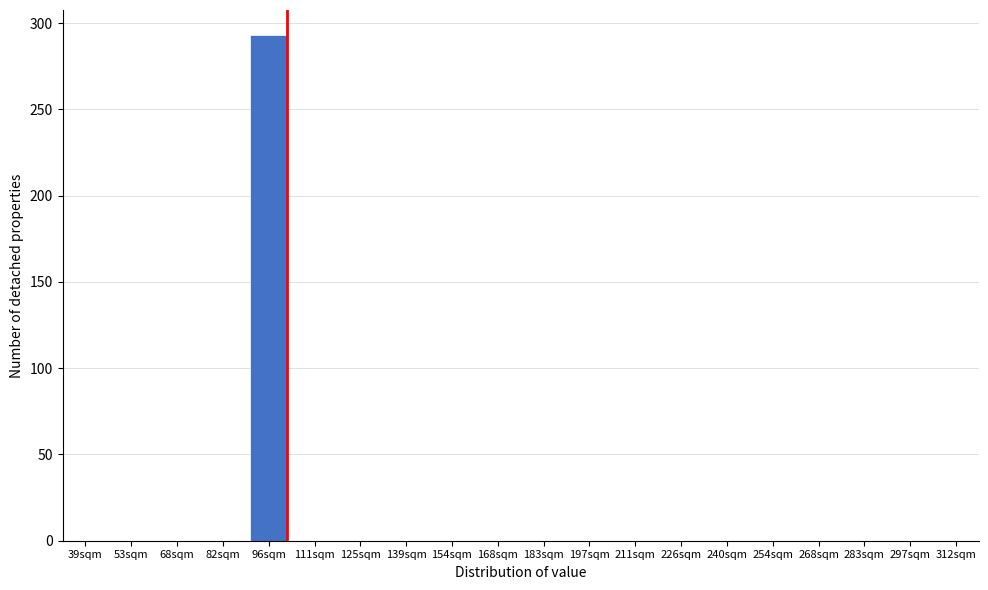

Reading left to right, list all the values displayed in this chart.

39sqm=0	53sqm=0	68sqm=0	82sqm=0	96sqm=293	111sqm=0	125sqm=0	139sqm=0	154sqm=0	168sqm=0	183sqm=0	197sqm=0	211sqm=0	226sqm=0	240sqm=0	254sqm=0	268sqm=0	283sqm=0	297sqm=0	312sqm=0